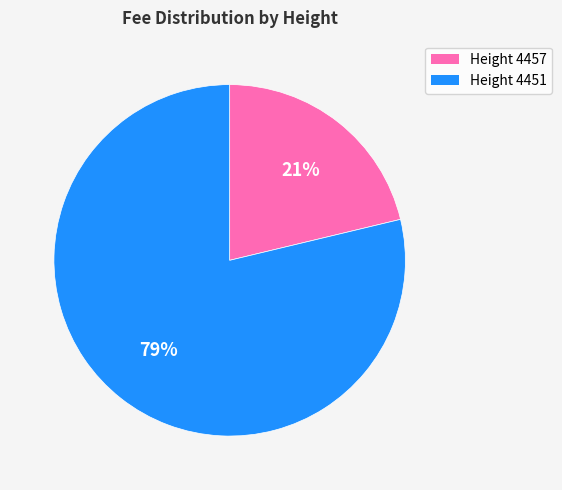

Does any single category account for the majority?

Yes